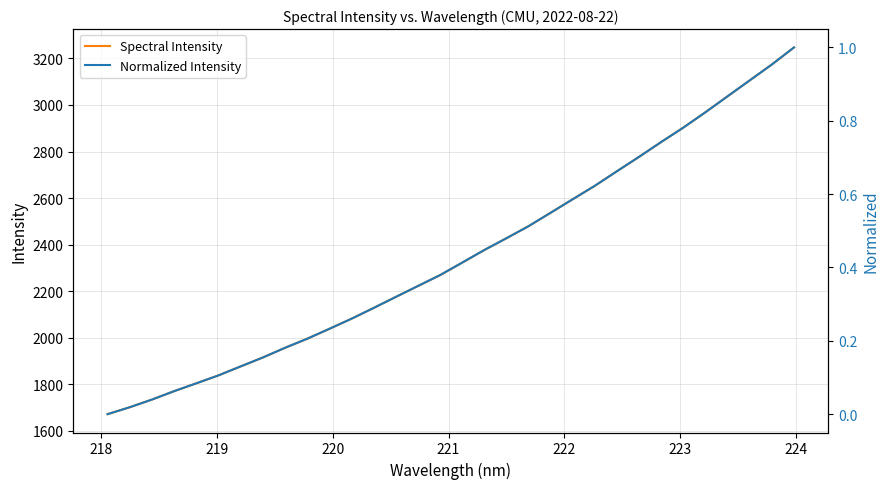

What is the highest value of the Spectral Intensity series?

3247.2